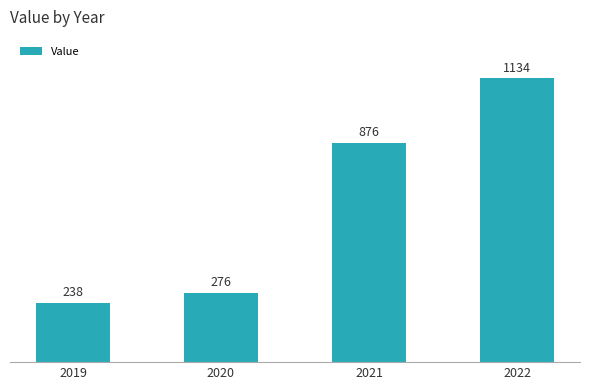

List the labels in order of value, largest first.

2022, 2021, 2020, 2019